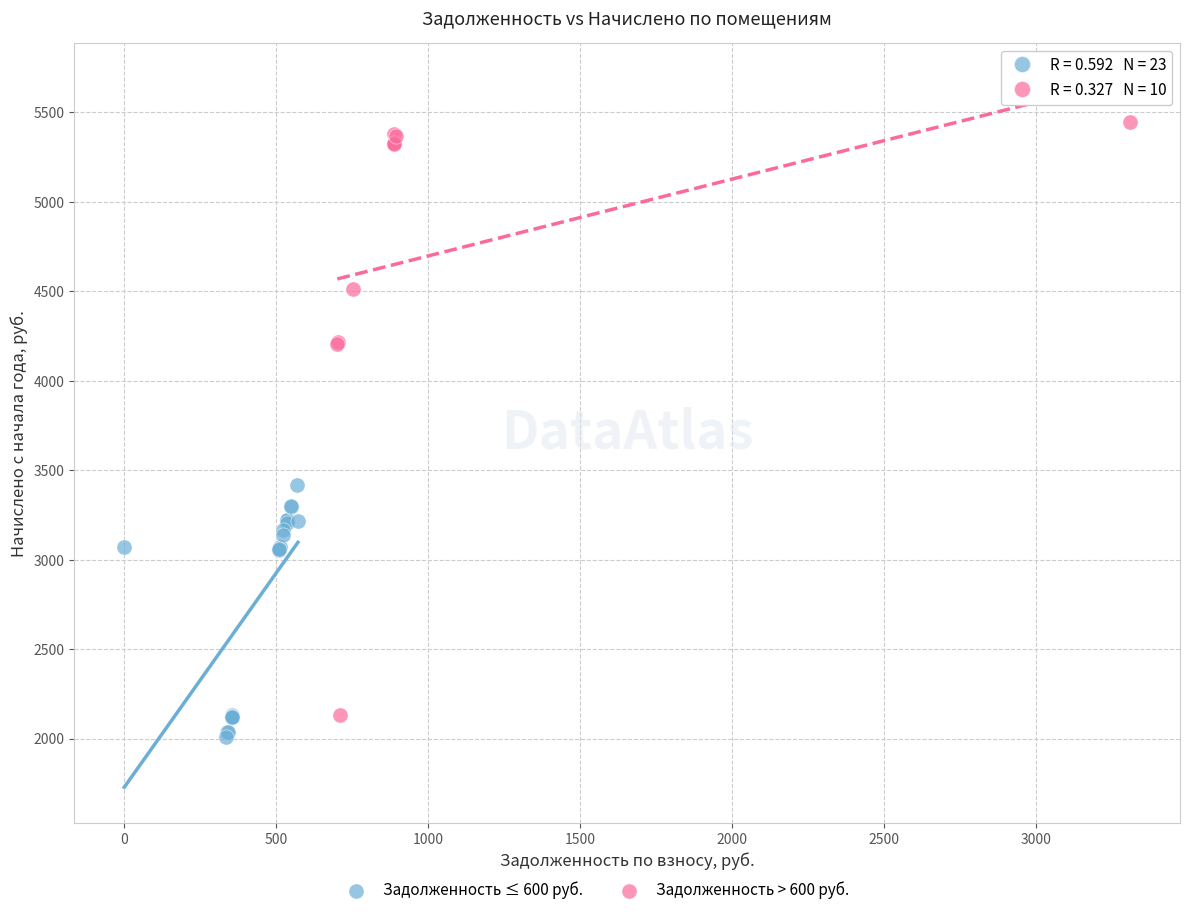

Which series has the widest spread of Y values?

Задолженность > 600 руб.